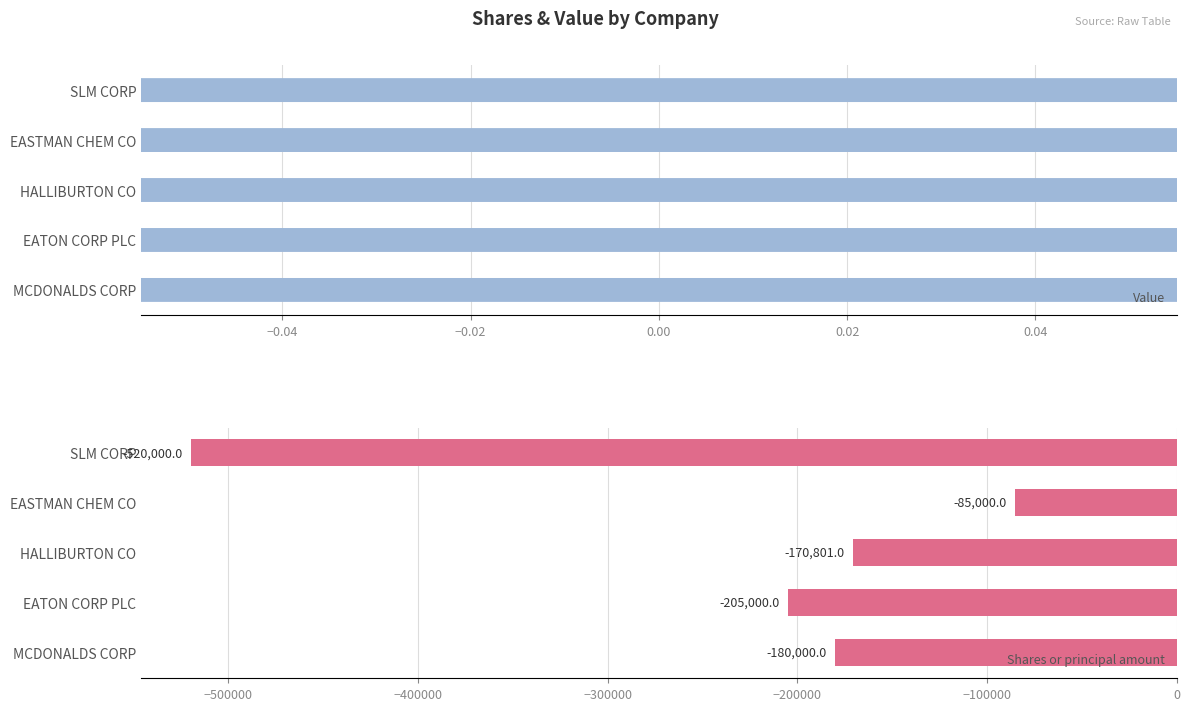

What is the change in value from EASTMAN CHEM CO to MCDONALDS CORP?

-95000